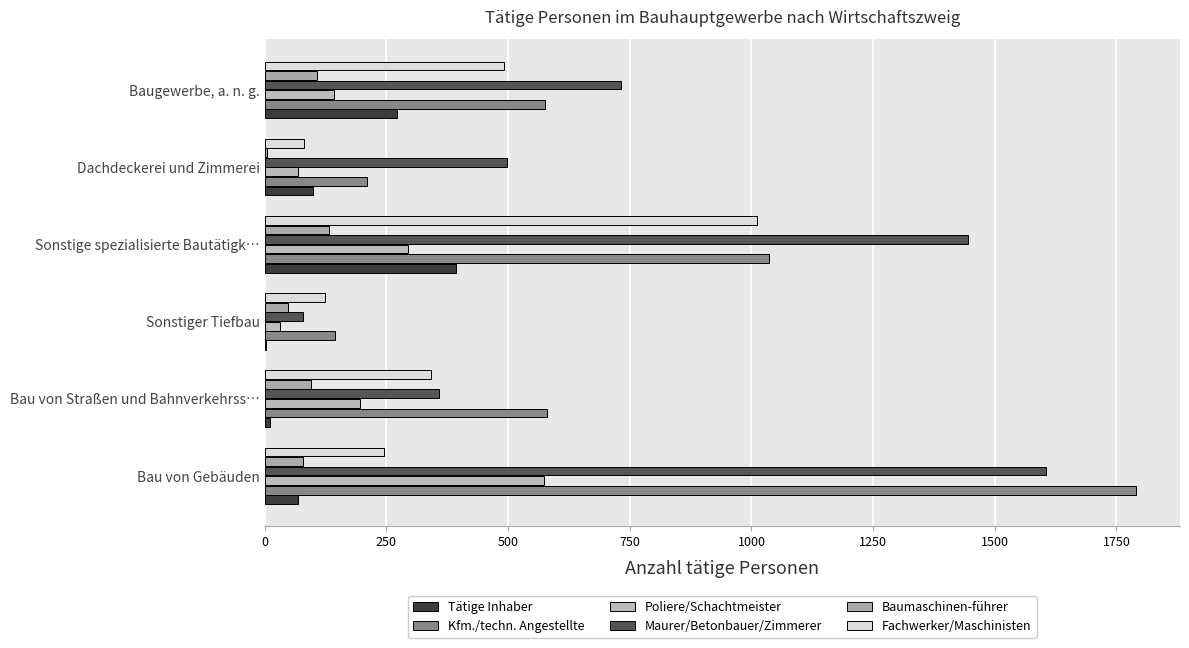

What are all the series names shown in the legend?

Tätige Inhaber, Kfm./techn. Angestellte, Poliere/Schachtmeister, Maurer/Betonbauer/Zimmerer, Baumaschinen-führer, Fachwerker/Maschinisten